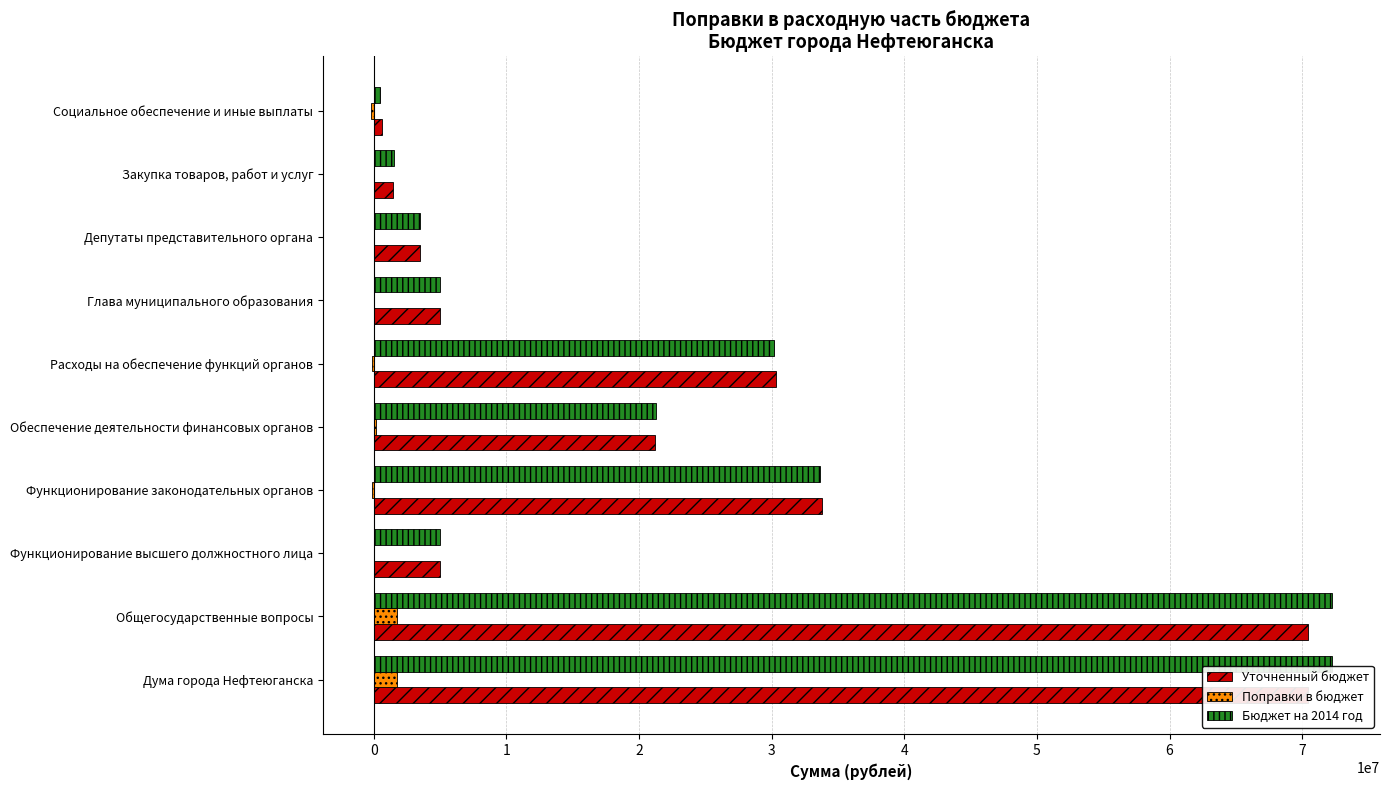

How many data points in Уточненный бюджет are less than 21175200?

5